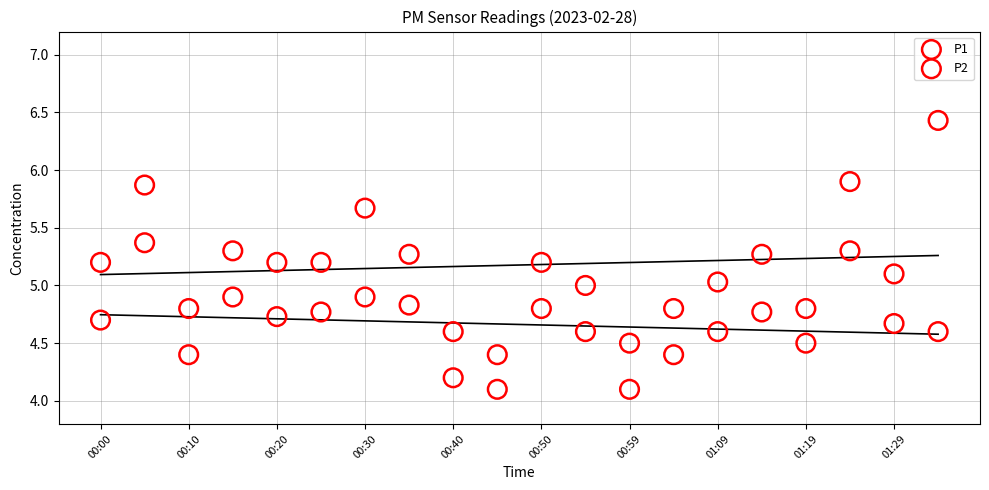

Which series reaches the minimum Y coordinate?

P2